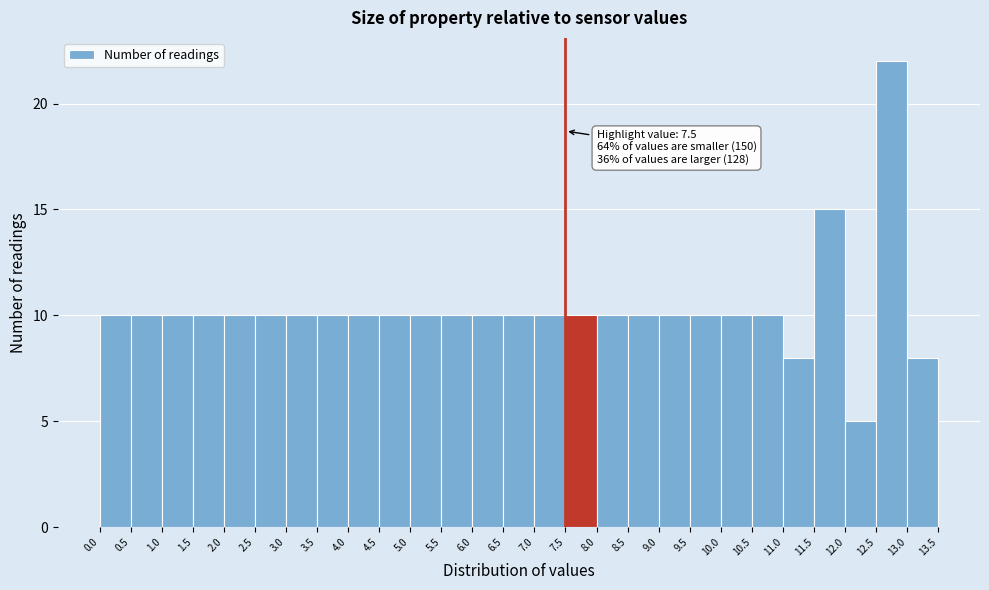

Which range on the x-axis has the tallest bar?

12.5 to 13.0